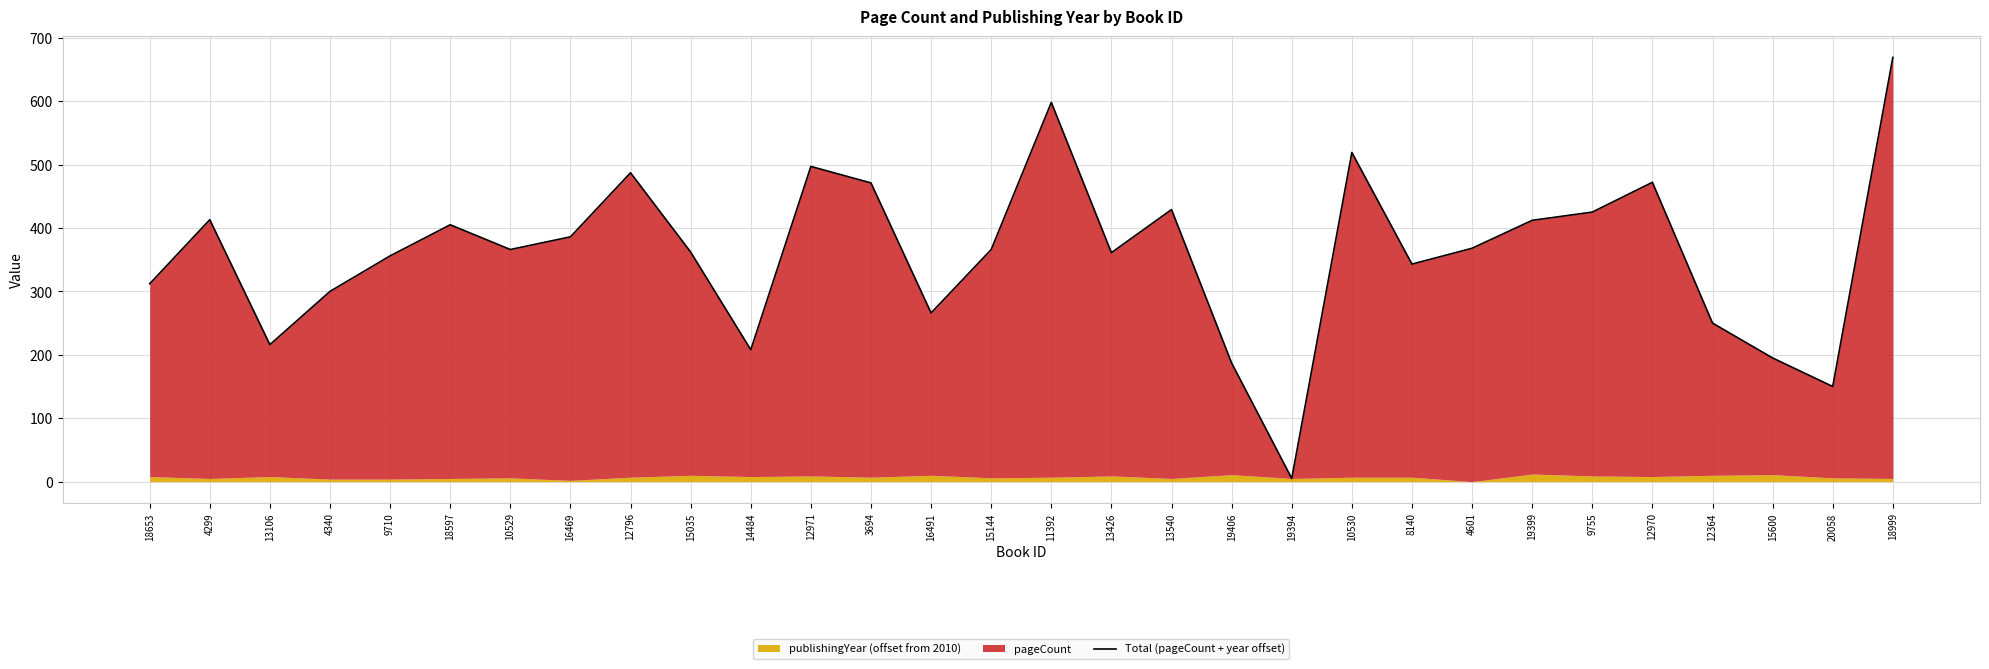

Approximately how many times larger is the value at 10529 compared to 9755?

0.9